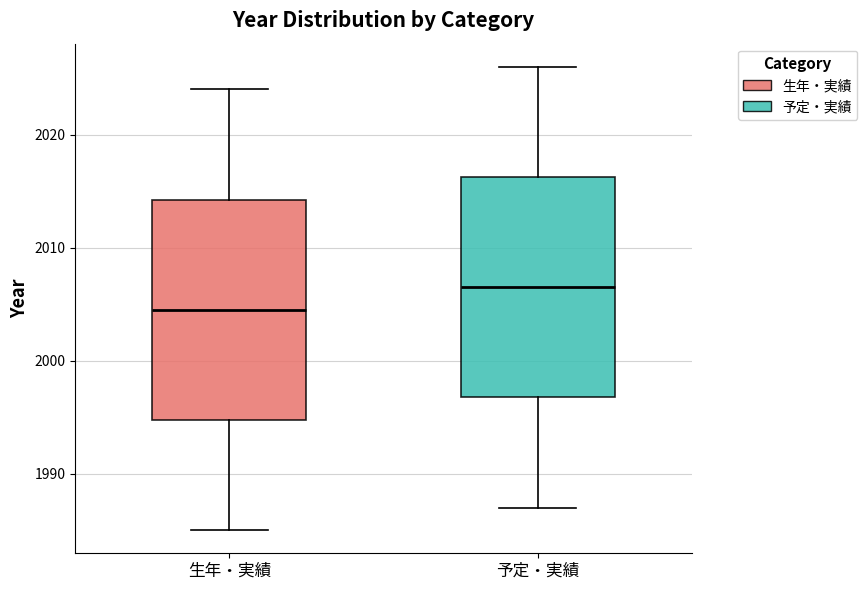

Reading left to right, transcribe this box plot: for each box, give where its median line is, the range the box spans, and where its two whiskers end, as read against the y-axis. The values are not printed on the chart, so give them approximately, as read against the axis.

生年・実績: median 2005, box 1995 to 2014, whiskers 1985 to 2024
予定・実績: median 2007, box 1997 to 2016, whiskers 1987 to 2026